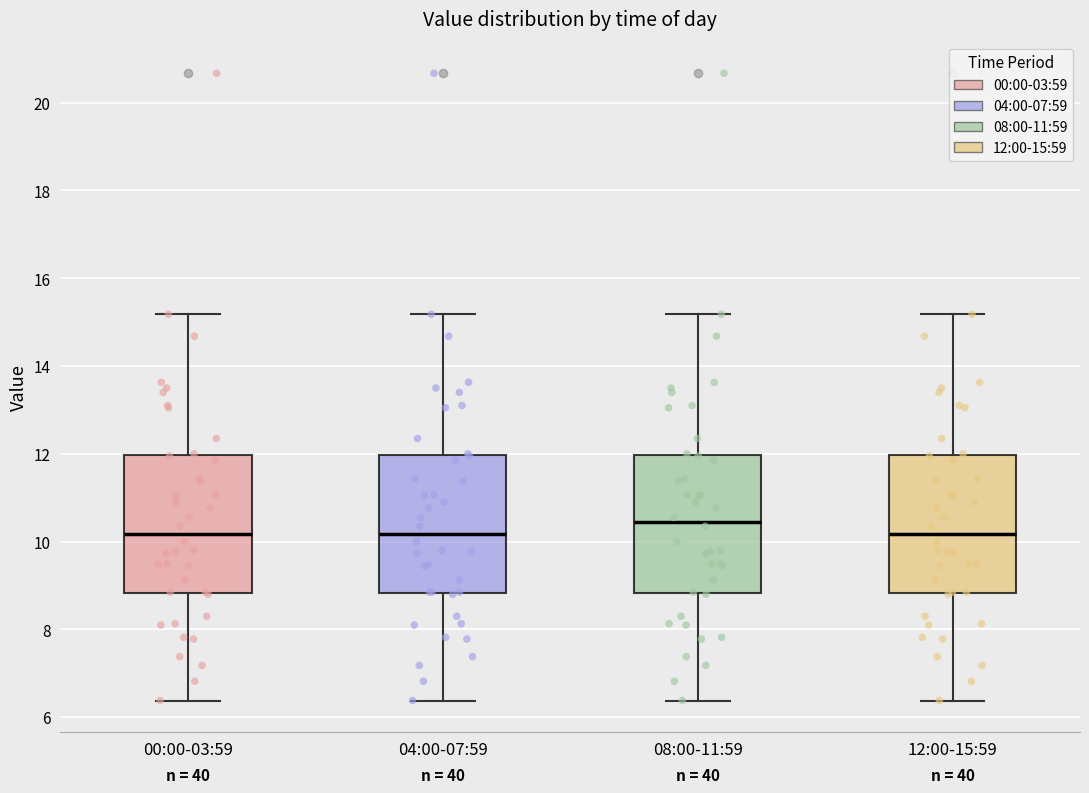

Reading left to right, read every box against the y-axis: the position of its median line, the range the box covers, and the ends of its whiskers. The values are not printed on the chart, so give them approximately, as read against the axis.

00:00-03:59: median 10.2, box 8.8 to 12.0, whiskers 6.4 to 15.2
04:00-07:59: median 10.2, box 8.8 to 12.0, whiskers 6.4 to 15.2
08:00-11:59: median 10.4, box 8.8 to 12.0, whiskers 6.4 to 15.2
12:00-15:59: median 10.2, box 8.8 to 12.0, whiskers 6.4 to 15.2